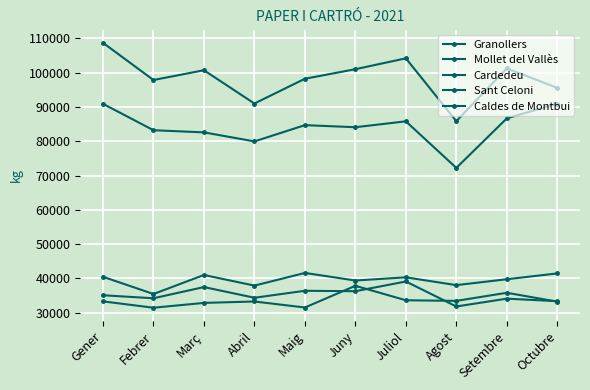

Count the number of categories in the chart.

10